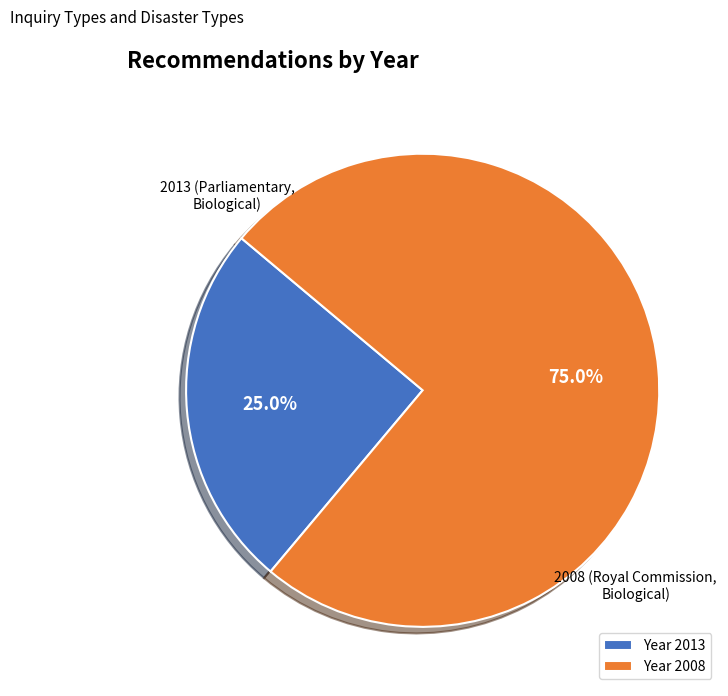

Is there a majority slice in this chart?

Yes